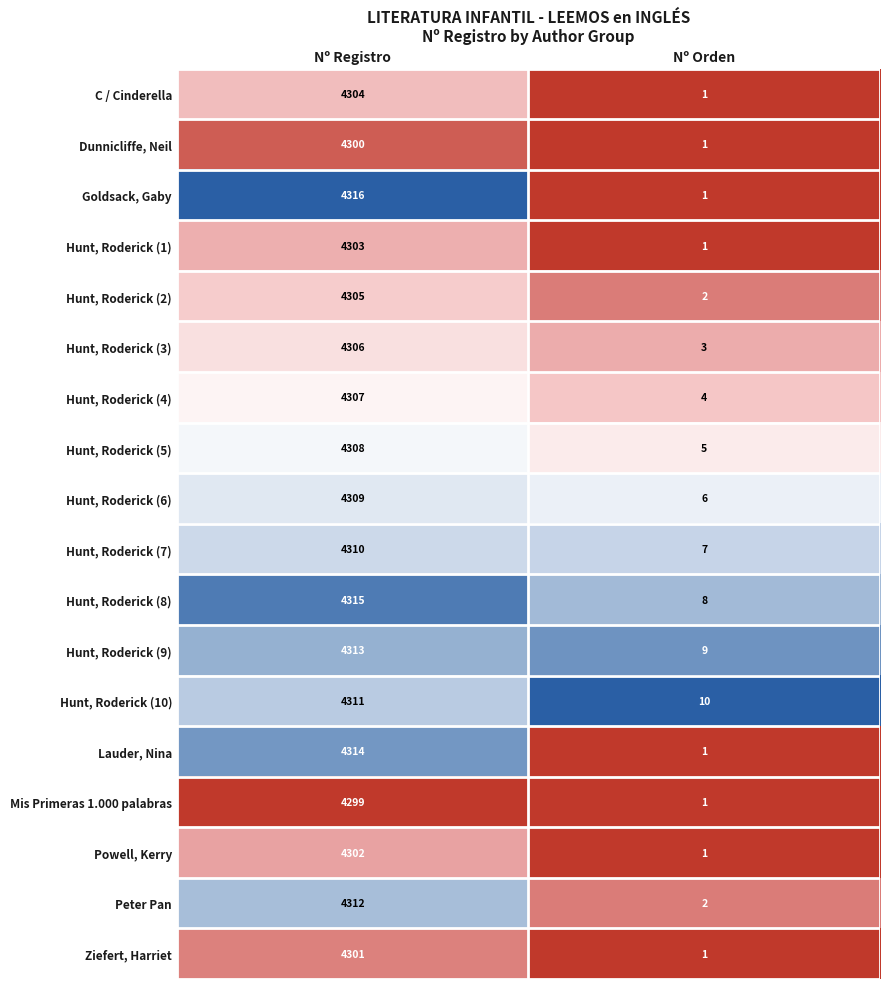

Count the number of categories in the chart.

2